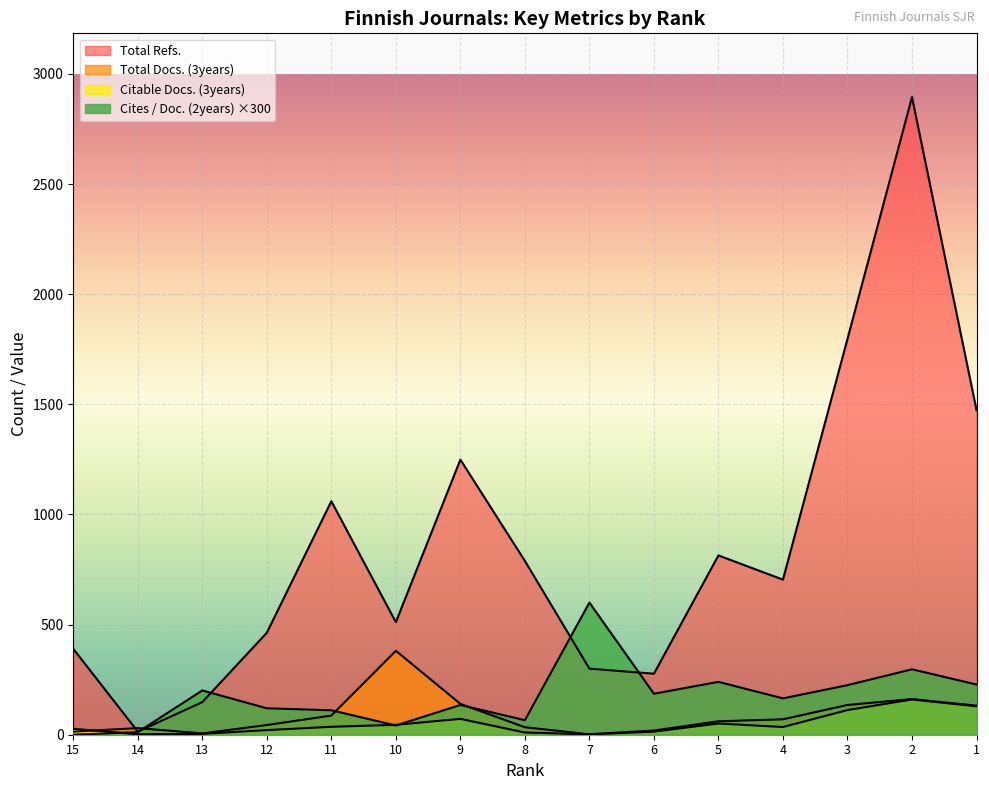

What is the difference between the highest and lowest values at 1?

1345.0